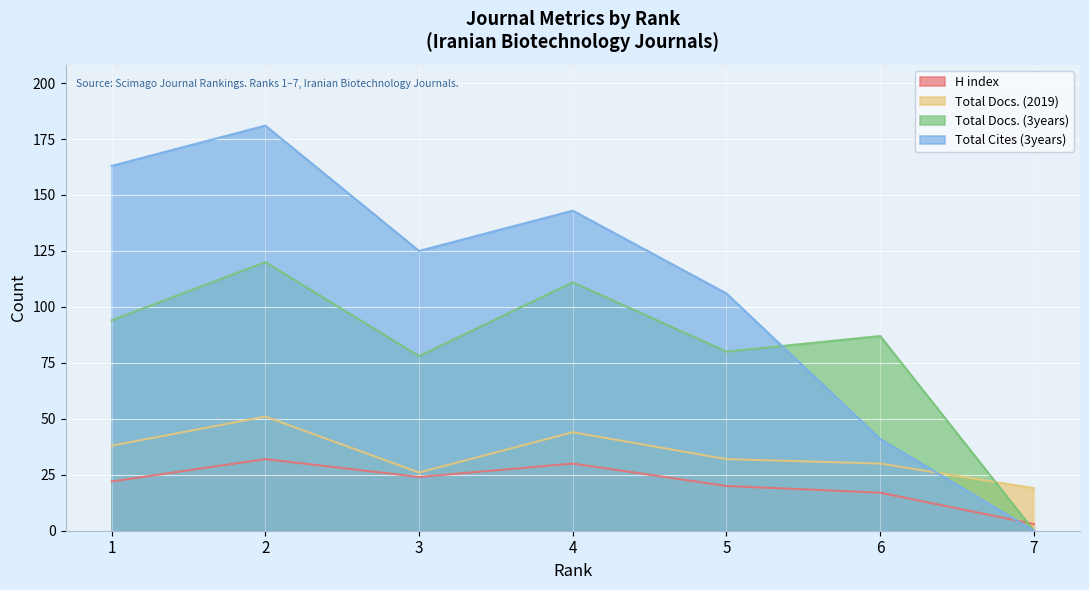

What value does the H index series have at 6, to the nearest 10?

20